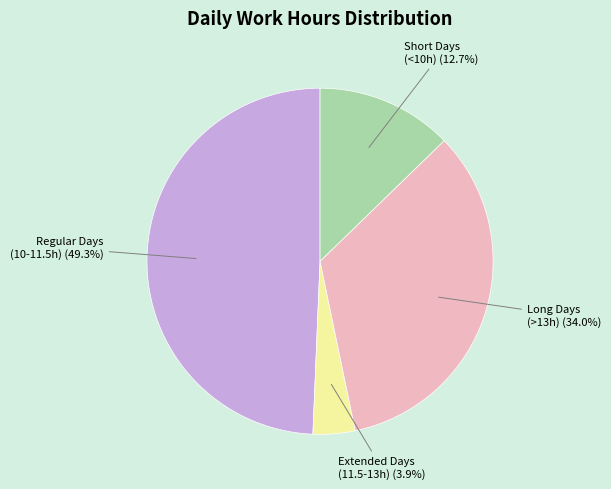

Rank the categories by value from highest to lowest.

Regular Days (10-11.5h), Long Days (>13h), Short Days (<10h), Extended Days (11.5-13h)